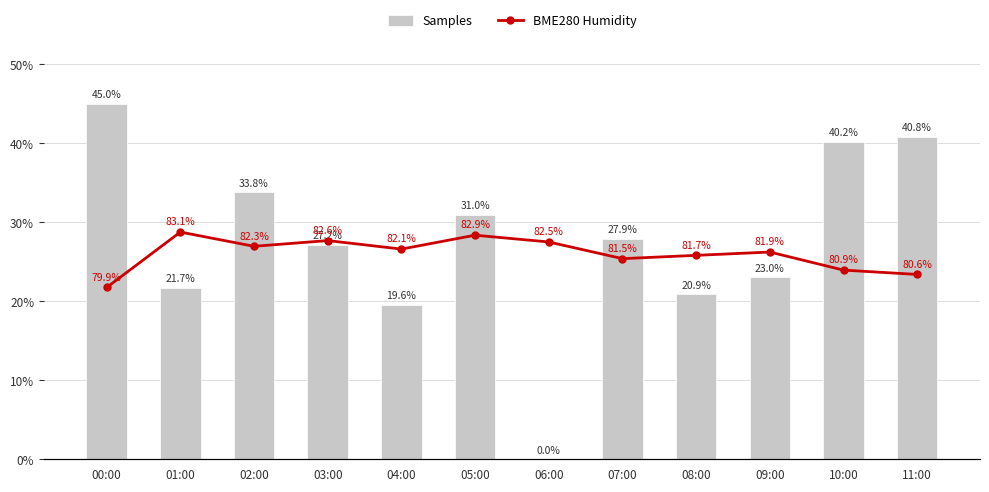

Reading left to right, extract all data points from this chart.

Samples: 45.0	21.7	33.8	27.2	19.6	31.0	0.0	27.9	20.9	23.0	40.2	40.8
BME280 Humidity: 79.9	83.1	82.3	82.6	82.1	82.9	82.5	81.5	81.7	81.9	80.9	80.6